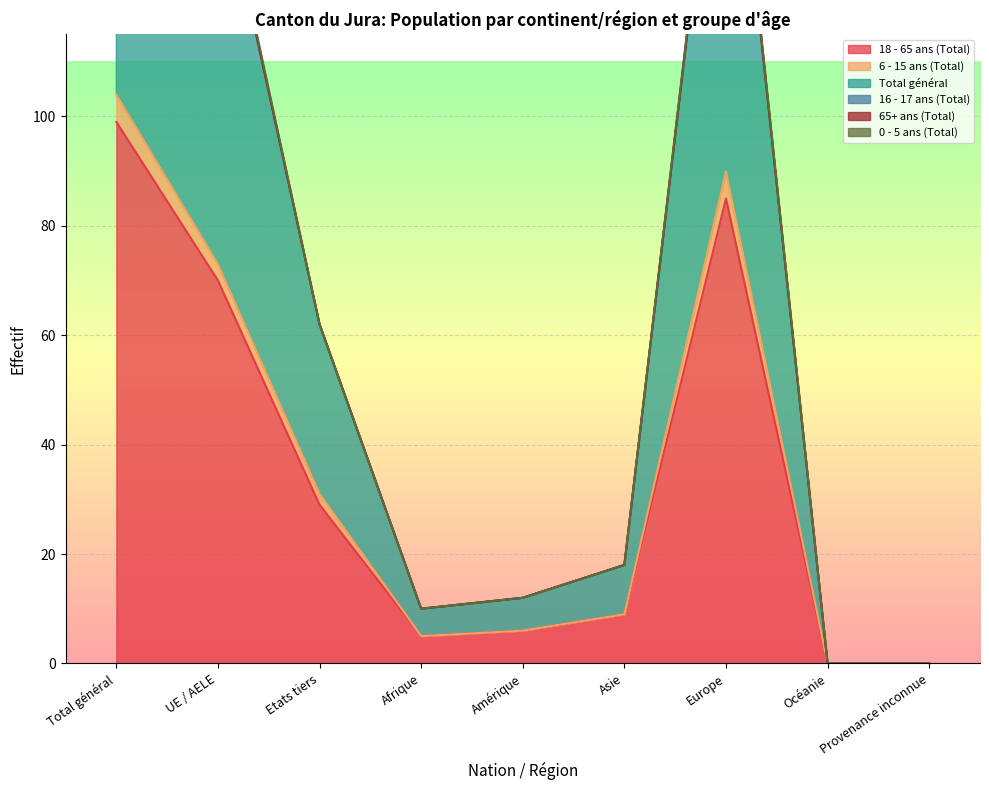

What is the average value of the Total général series?

70